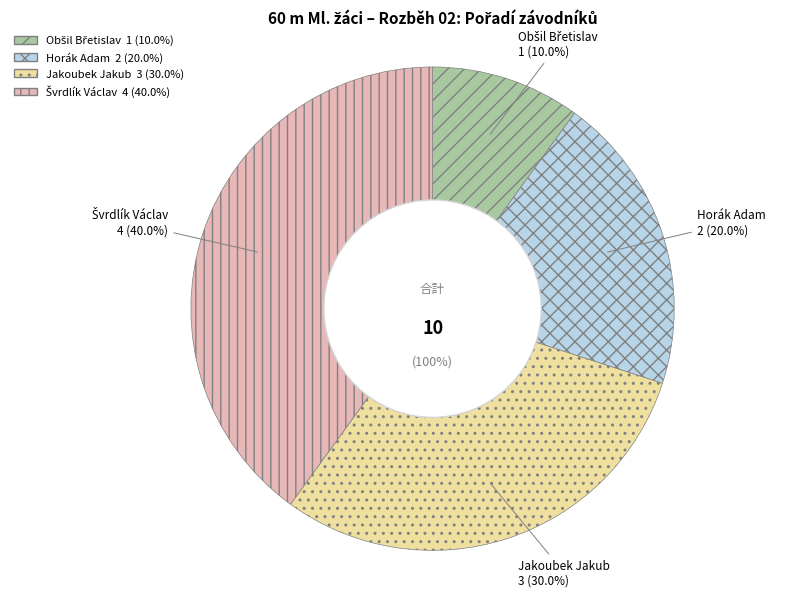

What is the ratio of the value at Horák Adam to the value at Švrdlík Václav?

0.5